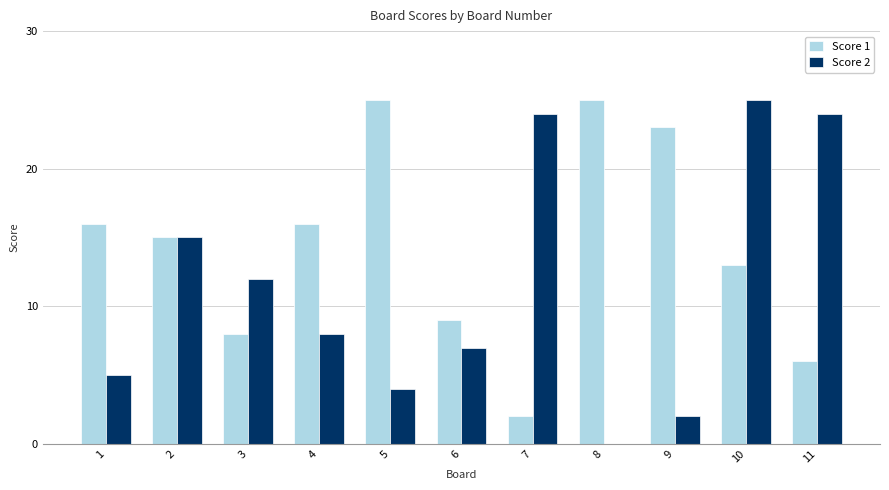

Does the chart contain stacked bars?

No